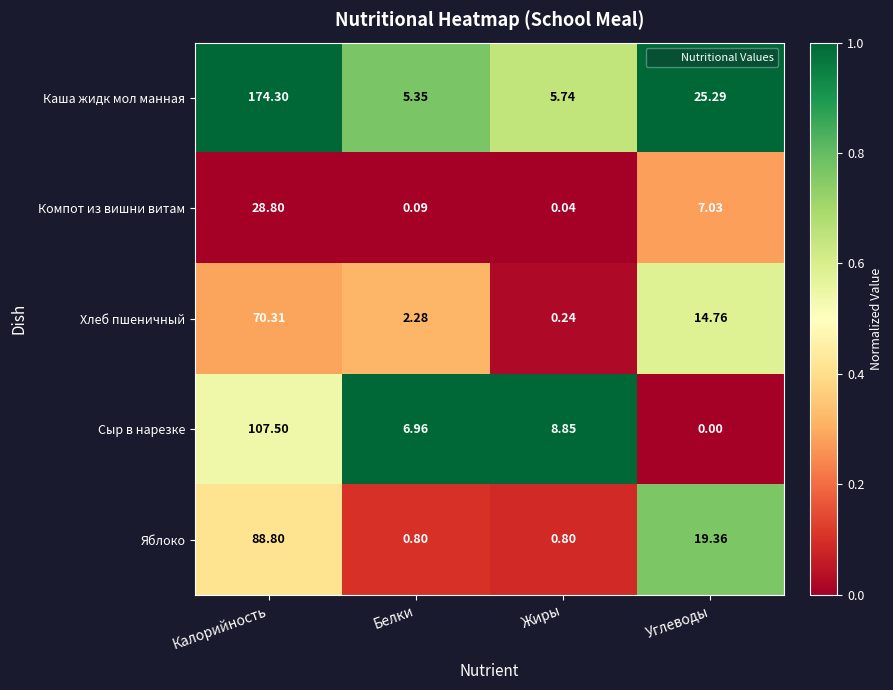

What is the total value across all series at Углеводы?

66.4